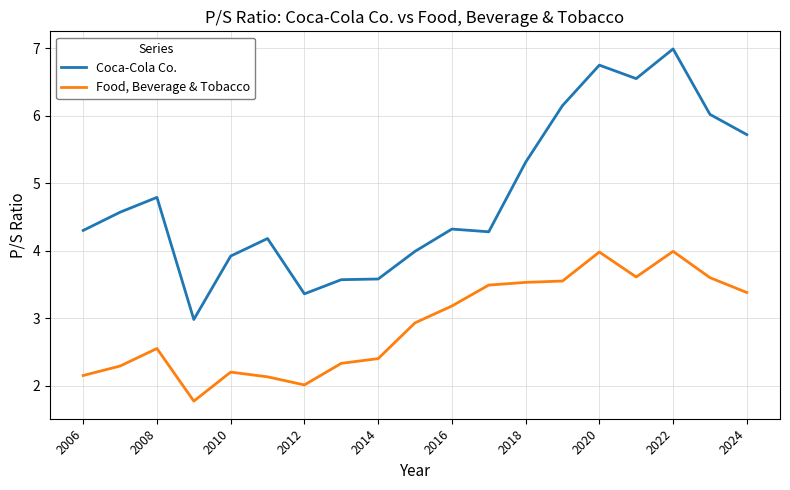

What is the maximum value shown in the chart?

7.0